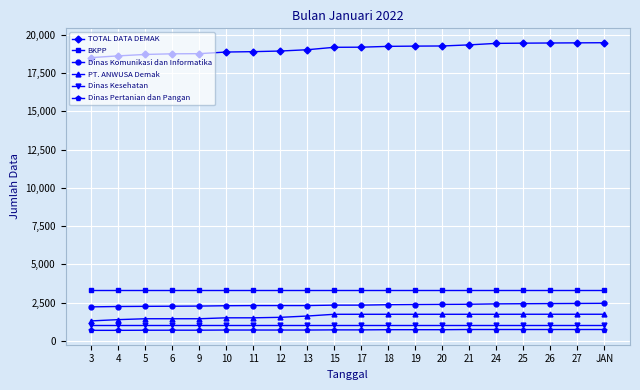

How many lines are shown in the chart?

6